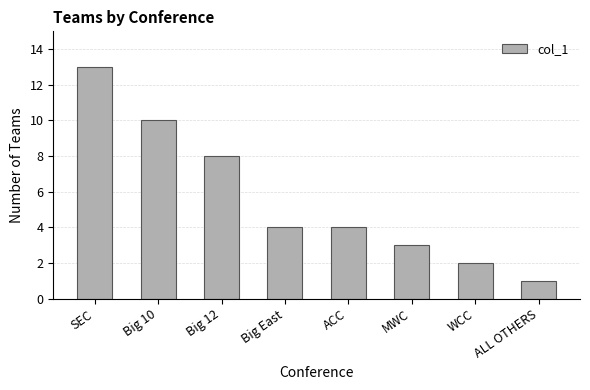

Which category has the highest value across all series?

SEC